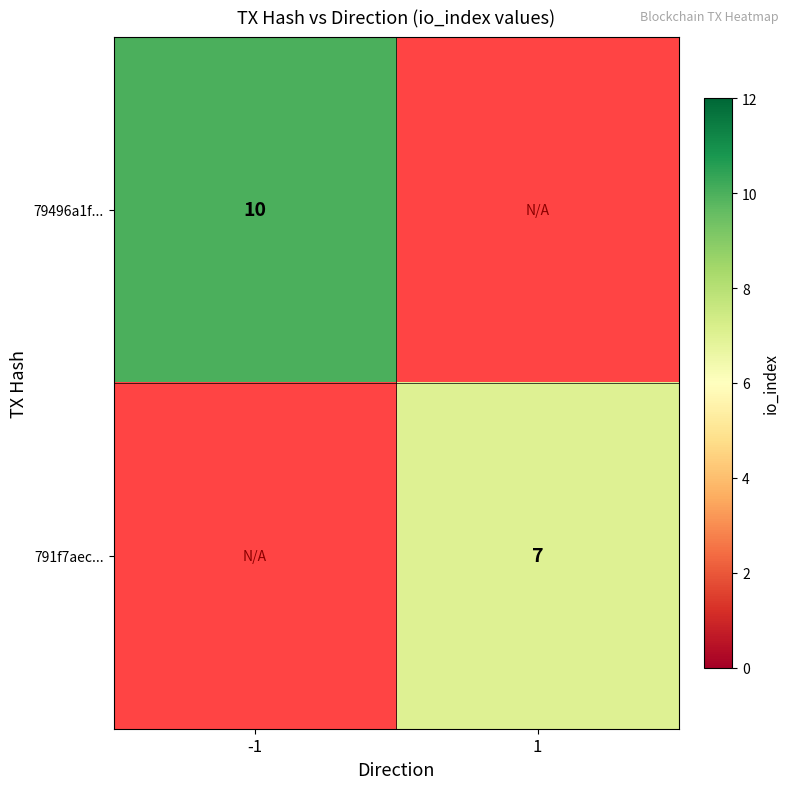

The 79496a1f... series shows 15 at -1. True or false?

False